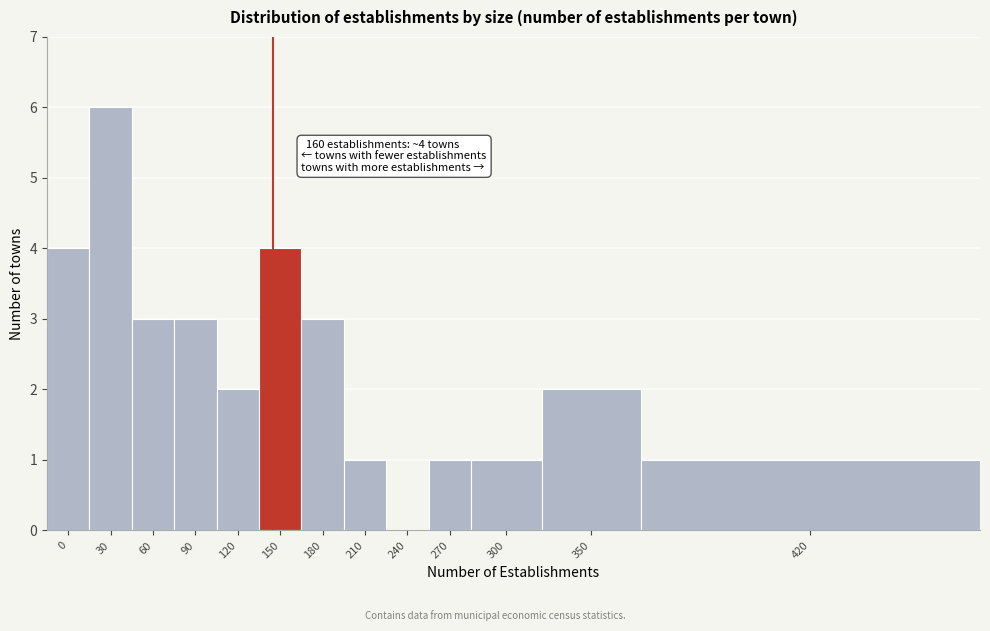

Reading right to left, what are all the values shown in this chart?

420=1	350=2	300=1	270=1	240=0	210=1	180=3	150=4	120=2	90=3	60=3	30=6	0=4